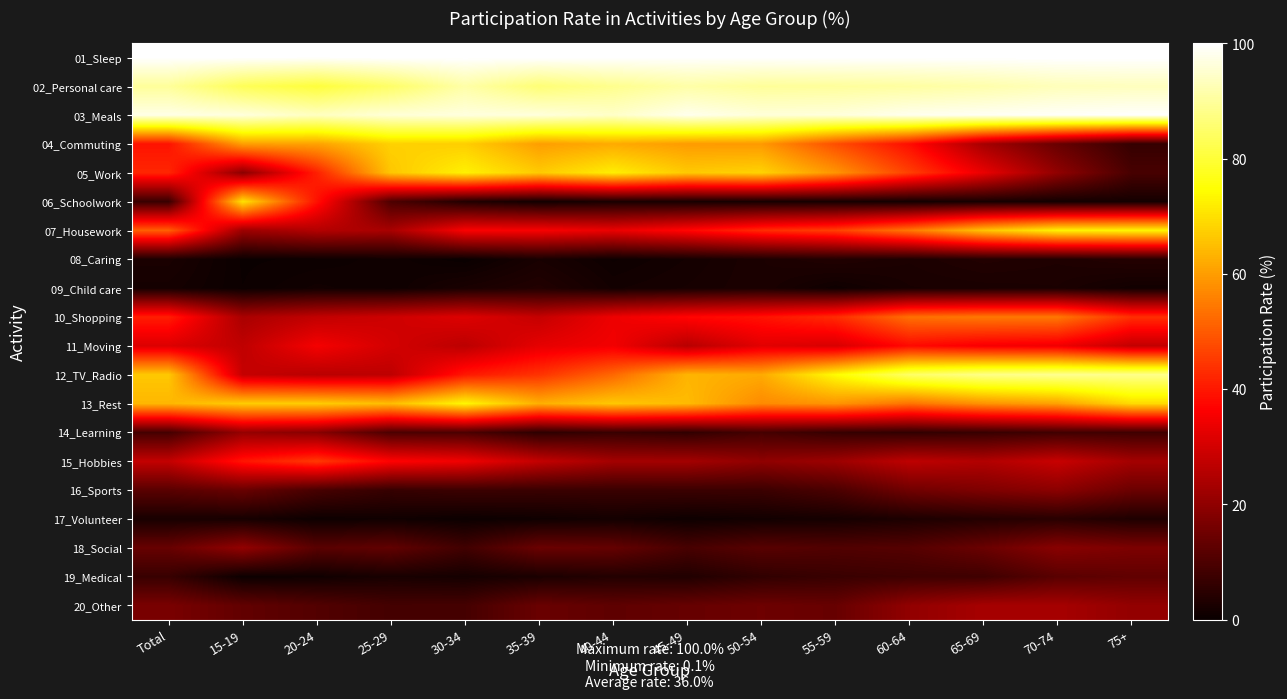

Reading left to right, what are all the values shown in this chart?

01_Sleep: Total=99.9	15-19=99.9	20-24=99.7	25-29=100.0	30-34=100.0	35-39=100.0	40-44=100.0	45-49=99.7	50-54=99.8	55-59=99.9	60-64=99.9	65-69=99.9	70-74=100.0	75+=100.0
02_Personal care: Total=89.8	15-19=83.2	20-24=80.5	25-29=84.8	30-34=91.1	35-39=86.2	40-44=88.6	45-49=91.1	50-54=89.7	55-59=90.0	60-64=90.5	65-69=91.5	70-74=93.0	75+=93.4
03_Meals: Total=97.4	15-19=96.4	20-24=93.6	25-29=95.9	30-34=96.6	35-39=96.3	40-44=94.4	45-49=98.0	50-54=96.1	55-59=96.3	60-64=98.1	65-69=98.7	70-74=99.2	75+=99.6
04_Commuting: Total=39.3	15-19=60.4	20-24=60.7	25-29=67.7	30-34=67.3	35-39=60.1	40-44=62.0	45-49=59.7	50-54=59.4	55-59=48.2	60-64=38.4	65-69=23.3	70-74=14.1	75+=6.5
05_Work: Total=42.2	15-19=19.3	20-24=41.2	25-29=66.2	30-34=72.6	35-39=66.8	40-44=72.1	45-49=66.6	50-54=68.0	55-59=58.8	60-64=46.0	65-69=33.5	70-74=20.2	75+=9.3
06_Schoolwork: Total=7.1	15-19=70.3	20-24=39.1	25-29=10.1	30-34=3.7	35-39=1.4	40-44=2.5	45-49=2.1	50-54=2.0	55-59=1.9	60-64=1.5	65-69=2.2	70-74=1.5	75+=1.7
07_Housework: Total=50.6	15-19=21.9	20-24=25.3	25-29=23.7	30-34=35.9	35-39=35.7	40-44=33.6	45-49=37.5	50-54=43.0	55-59=46.1	60-64=54.4	65-69=65.7	70-74=72.7	75+=73.2
08_Caring: Total=2.5	15-19=0.3	20-24=0.5	25-29=1.0	30-34=0.1	35-39=2.3	40-44=0.7	45-49=1.6	50-54=2.7	55-59=3.6	60-64=2.8	65-69=3.7	70-74=3.2	75+=4.0
09_Child care: Total=1.8	15-19=0.4	20-24=1.3	25-29=0.8	30-34=2.5	35-39=3.7	40-44=1.5	45-49=2.0	50-54=2.7	55-59=0.9	60-64=2.3	65-69=2.5	70-74=2.7	75+=1.3
10_Shopping: Total=40.9	15-19=24.0	20-24=27.5	25-29=29.3	30-34=31.7	35-39=28.1	40-44=34.1	45-49=37.3	50-54=39.3	55-59=43.0	60-64=53.2	65-69=54.5	70-74=54.4	75+=43.5
11_Moving: Total=31.4	15-19=27.2	20-24=35.2	25-29=30.1	30-34=26.6	35-39=32.9	40-44=34.8	45-49=26.0	50-54=32.3	55-59=30.7	60-64=37.9	65-69=35.3	70-74=34.4	75+=27.5
12_TV_Radio: Total=66.4	15-19=28.0	20-24=26.2	25-29=26.9	30-34=40.0	35-39=44.1	40-44=52.0	45-49=63.5	50-54=61.9	55-59=74.1	60-64=84.6	65-69=87.9	70-74=88.8	75+=88.3
13_Rest: Total=63.8	15-19=67.1	20-24=67.1	25-29=64.8	30-34=73.5	35-39=62.7	40-44=66.3	45-49=64.4	50-54=57.2	55-59=58.8	60-64=53.7	65-69=58.4	70-74=60.7	75+=69.1
14_Learning: Total=8.9	15-19=20.9	20-24=18.9	25-29=9.9	30-34=9.9	35-39=5.4	40-44=7.0	45-49=5.9	50-54=9.0	55-59=6.7	60-64=6.0	65-69=6.9	70-74=8.2	75+=8.1
15_Hobbies: Total=27.7	15-19=39.7	20-24=45.1	25-29=36.8	30-34=34.5	35-39=27.7	40-44=23.1	45-49=23.0	50-54=20.1	55-59=22.0	60-64=26.9	65-69=25.1	70-74=28.4	75+=23.1
16_Sports: Total=12.0	15-19=14.2	20-24=9.3	25-29=6.7	30-34=7.5	35-39=7.2	40-44=7.2	45-49=7.4	50-54=7.5	55-59=9.8	60-64=15.4	65-69=17.5	70-74=19.4	75+=14.6
17_Volunteer: Total=2.3	15-19=2.1	20-24=0.6	25-29=1.1	30-34=0.4	35-39=0.9	40-44=1.6	45-49=0.7	50-54=1.3	55-59=1.8	60-64=2.9	65-69=3.9	70-74=4.7	75+=3.2
18_Social: Total=13.9	15-19=20.5	20-24=11.9	25-29=13.1	30-34=8.3	35-39=14.4	40-44=13.6	45-49=9.3	50-54=11.7	55-59=10.7	60-64=11.3	65-69=14.4	70-74=18.9	75+=17.1
19_Medical: Total=7.0	15-19=0.5	20-24=1.0	25-29=2.3	30-34=1.8	35-39=2.7	40-44=3.9	45-49=3.5	50-54=5.9	55-59=7.1	60-64=7.8	65-69=8.0	70-74=11.9	75+=13.0
20_Other: Total=16.7	15-19=13.2	20-24=10.9	25-29=8.8	30-34=8.9	35-39=14.3	40-44=12.7	45-49=13.8	50-54=14.9	55-59=13.9	60-64=20.3	65-69=23.4	70-74=23.4	75+=20.5